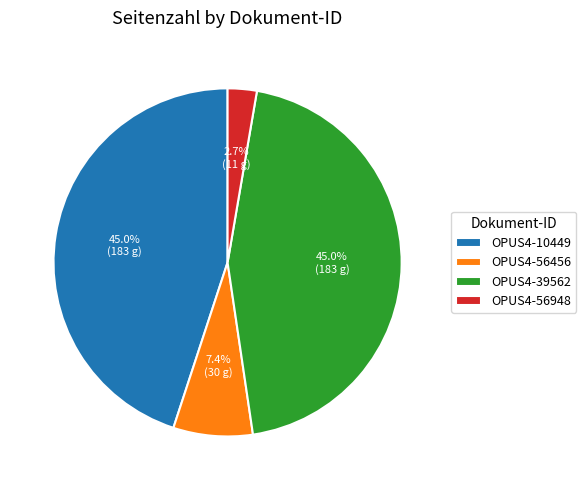

Count the number of slices in the pie.

4